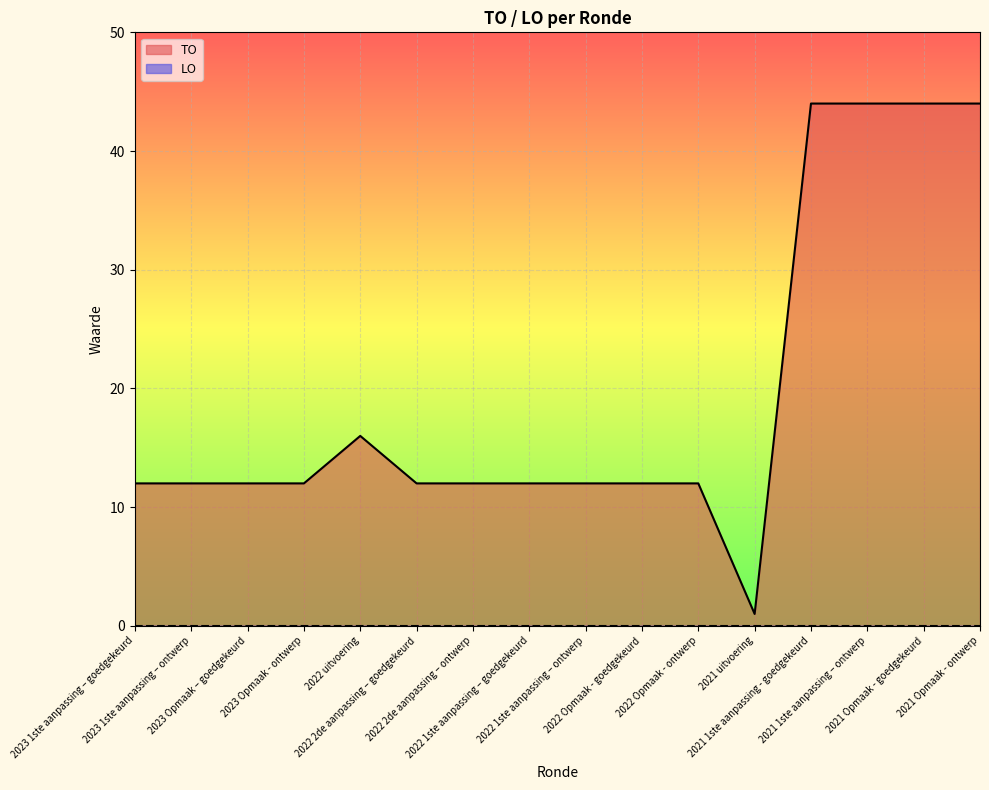

How many points are higher than both their immediate neighbors (excluding endpoints)?

1